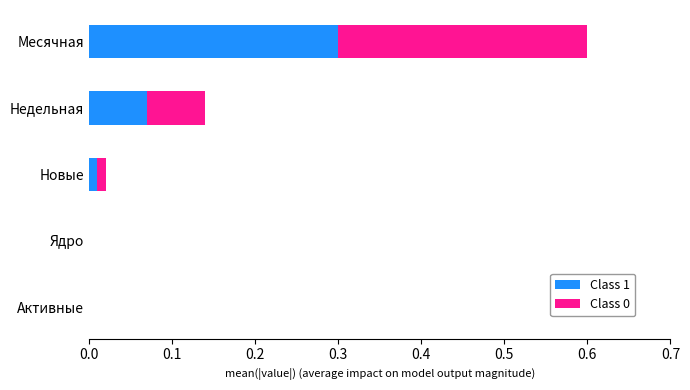

At which label does Class 1 reach its peak?

Месячная